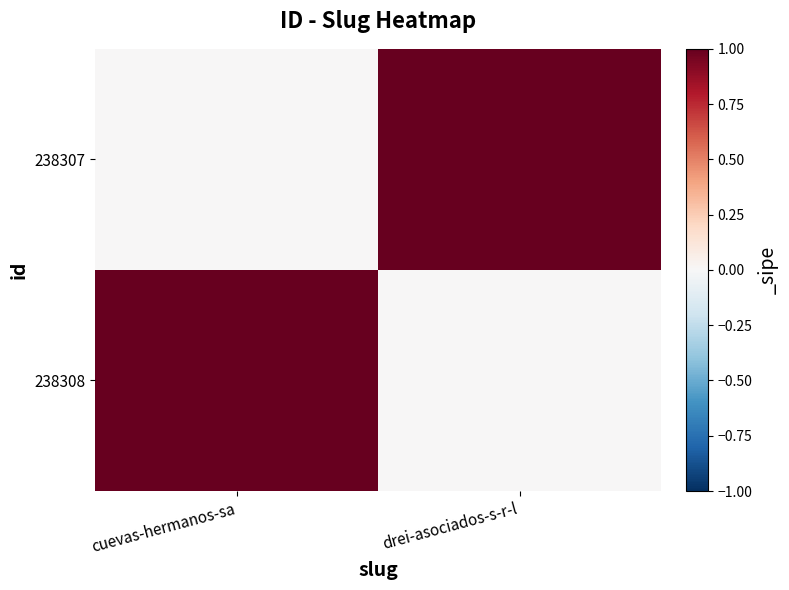

At how many categories does at least one series exceed 0?

2